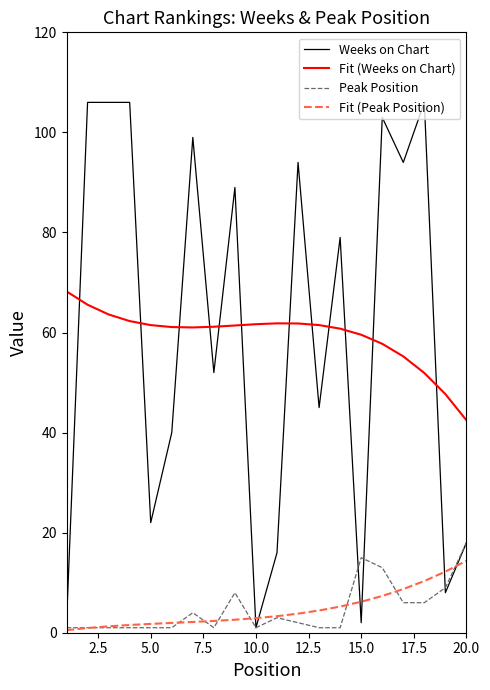

Does the chart display data point markers on the line(s)?

No